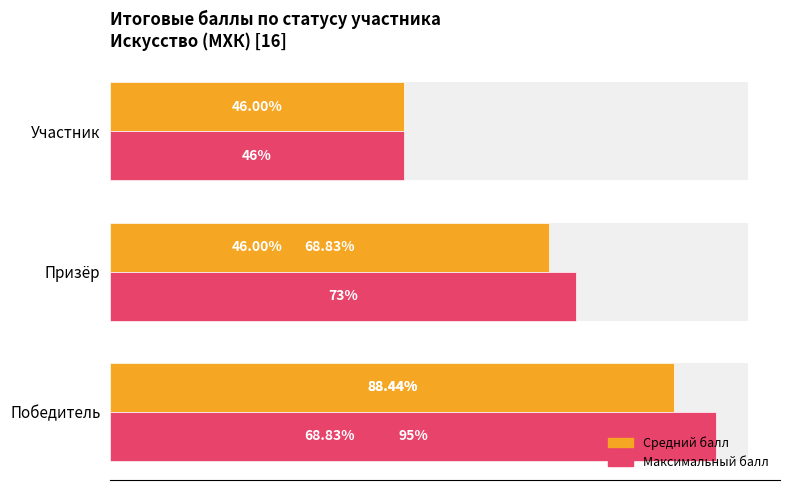

How many distinct data groups are displayed?

2